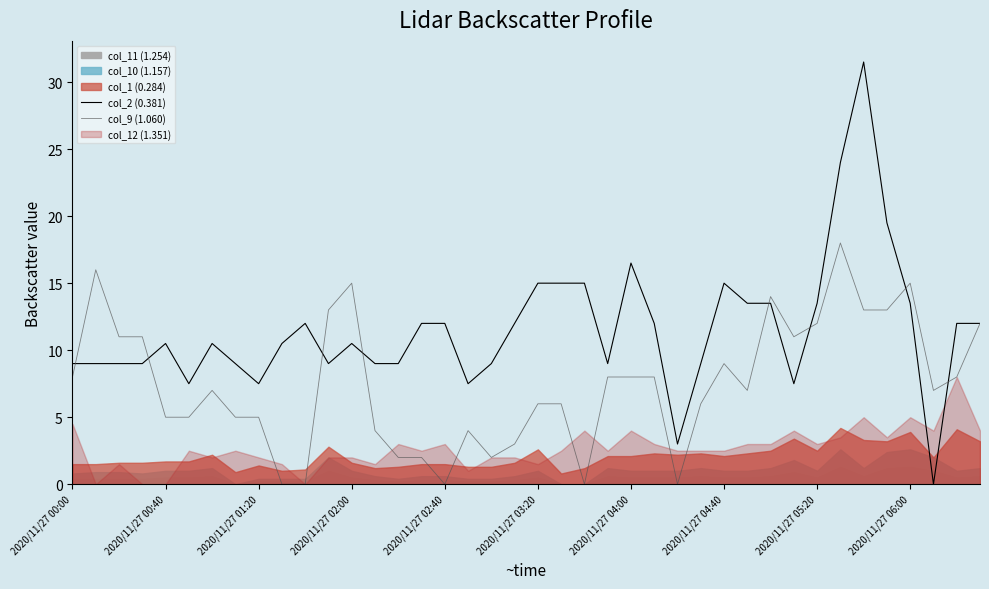

True or false: col_9 (1.060) and col_2 (0.381) intersect in this chart.

True